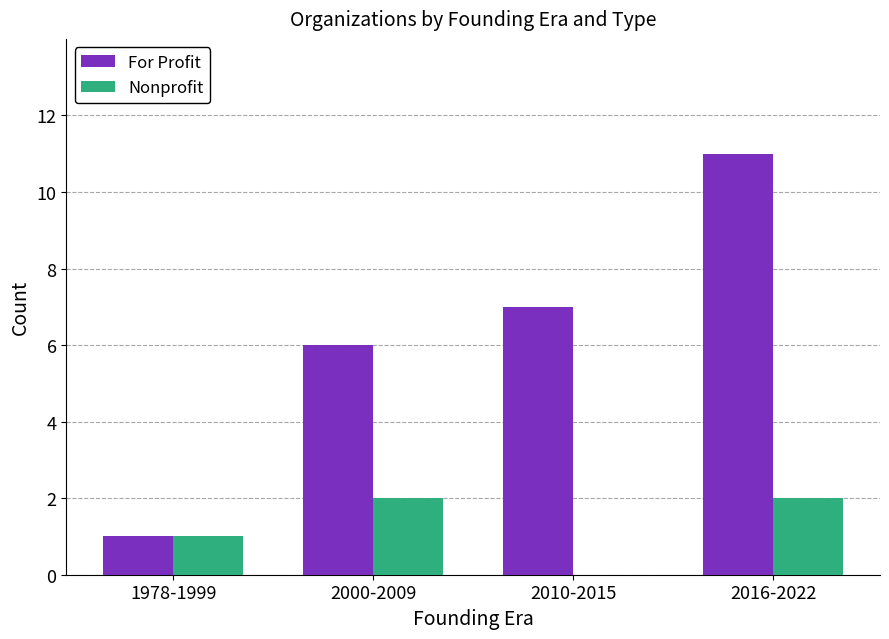

Where is Nonprofit nearest to the value 1?

1978-1999